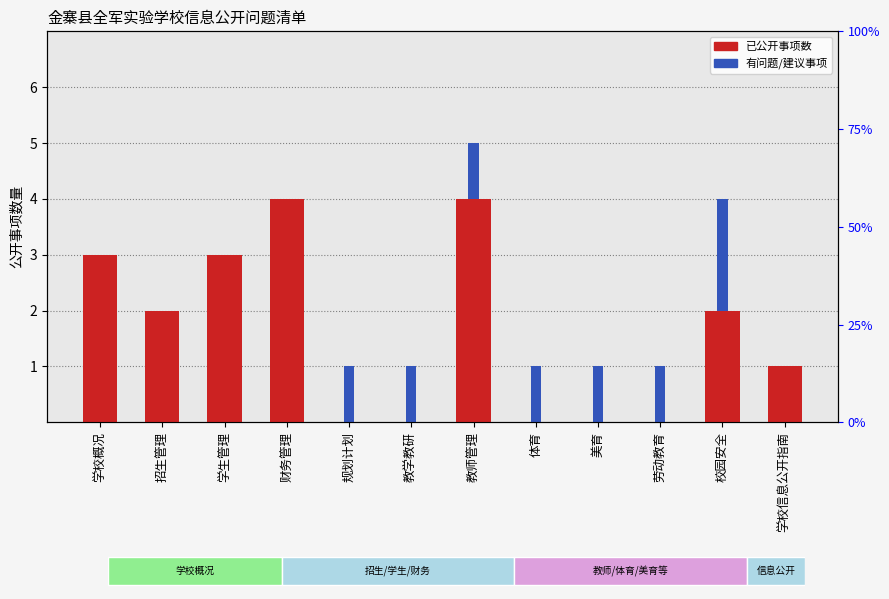

Rank the series by their average value, from lowest to highest.

有问题/建议, 已公开